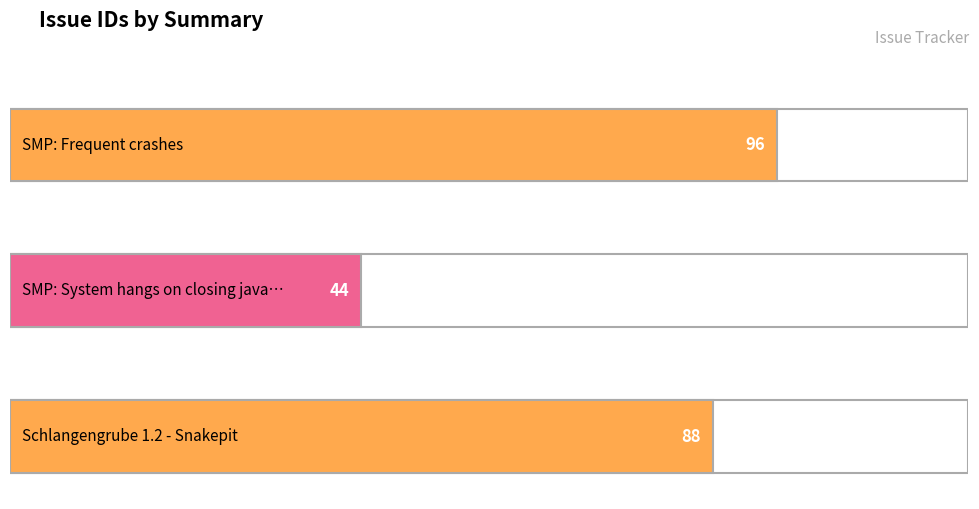

What position from the right is SMP: System hangs on closing java app?

2